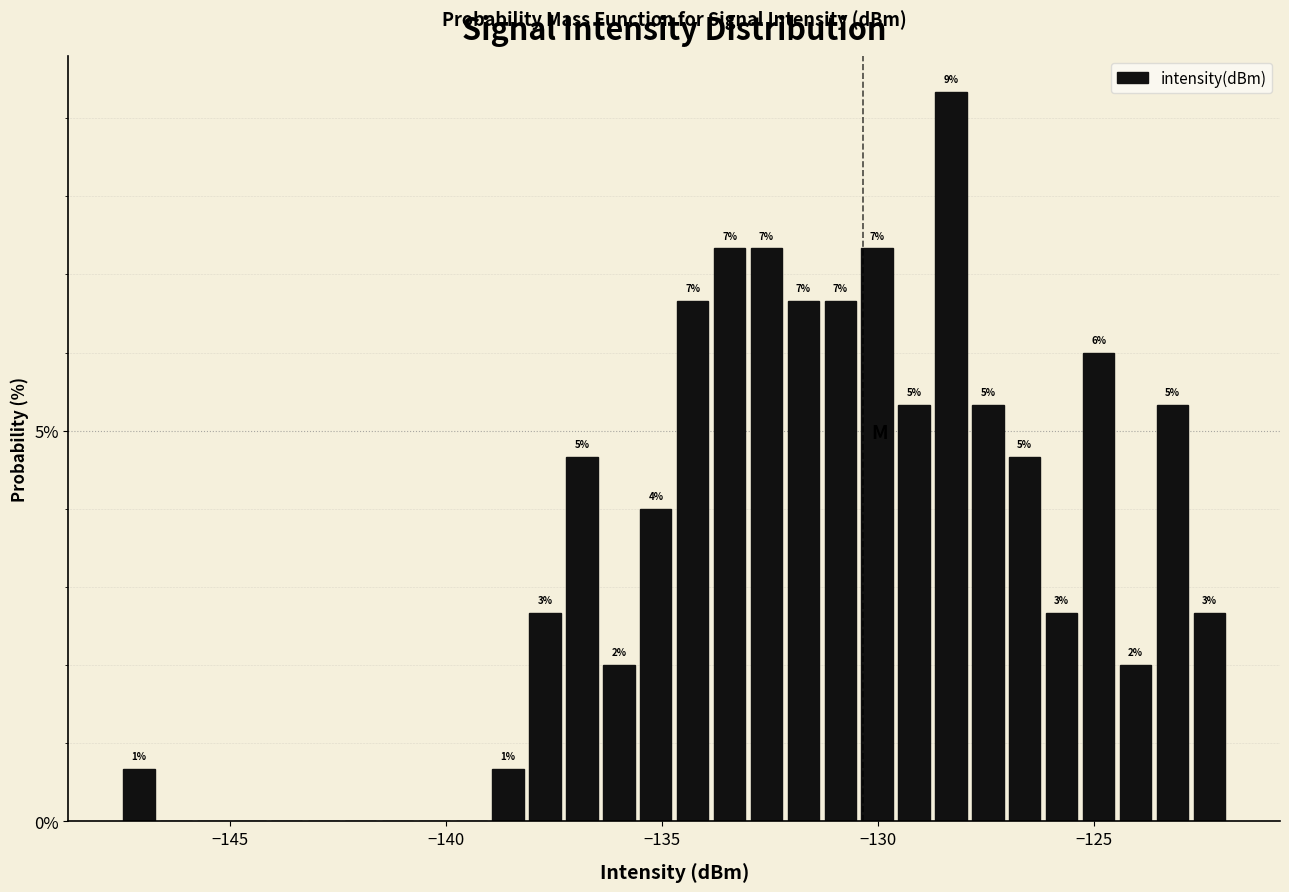

Read against the x-axis, roughly where is the centre of the tallest bar?

-128.5